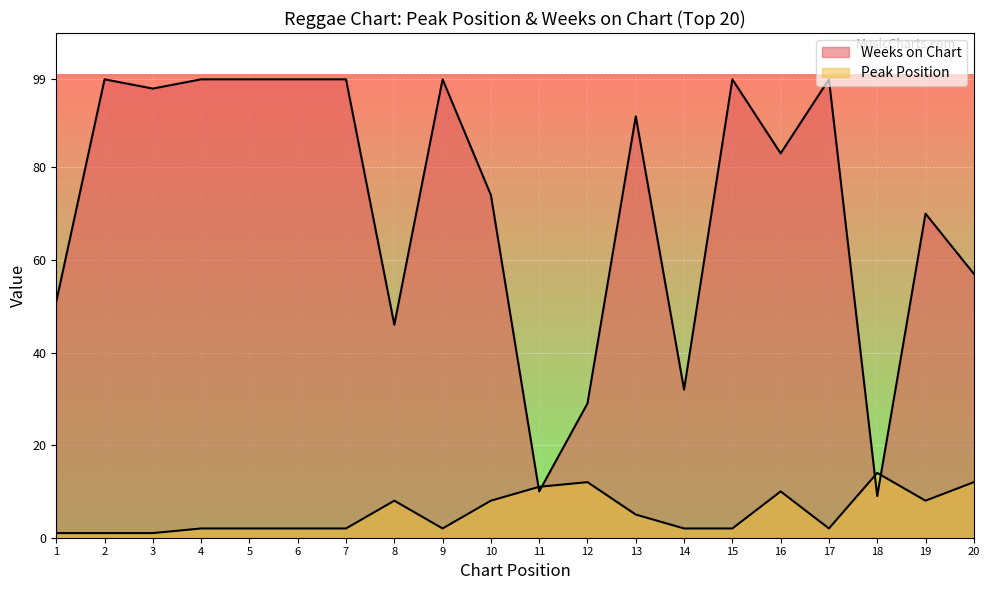

Is it true that Peak Position equals 20 at 20?

False